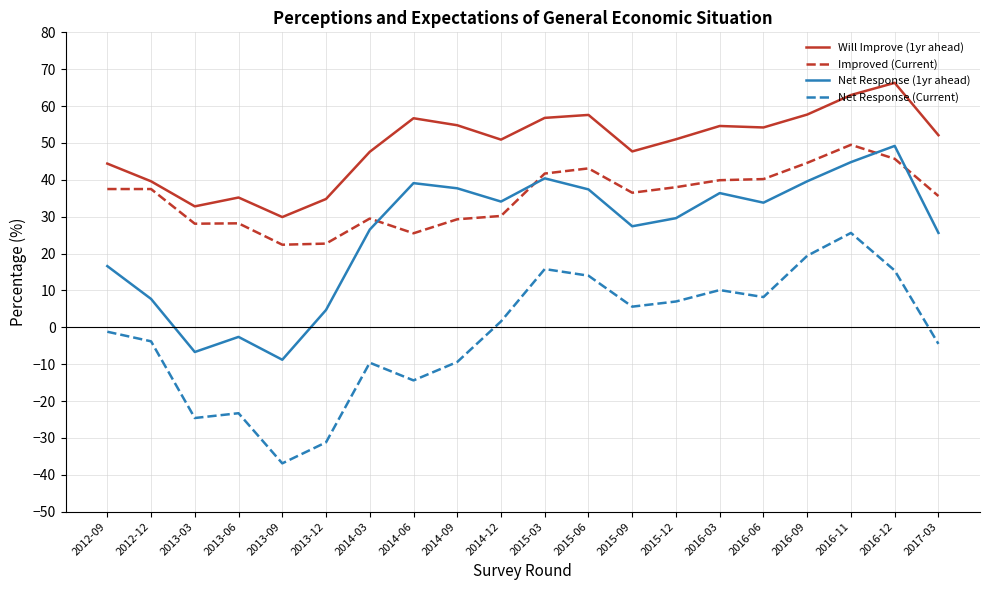

True or false: Improved (Current) and Will Improve (1yr ahead) intersect in this chart.

False